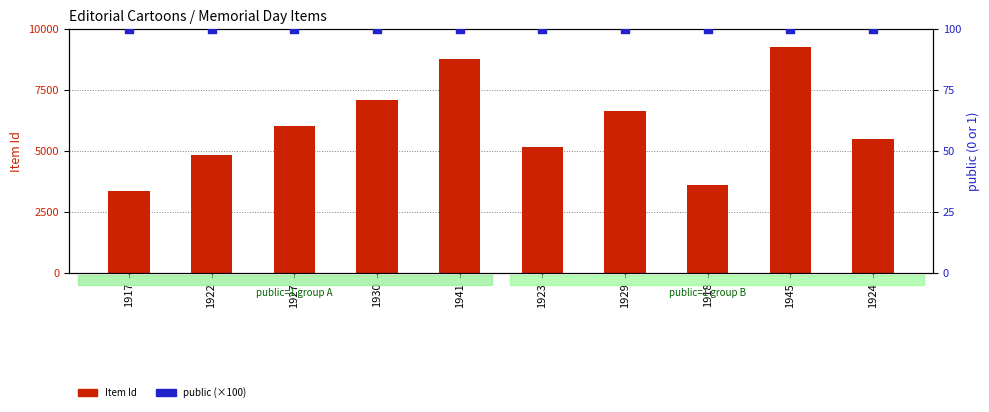

Which series reaches the maximum Y coordinate?

Item Id